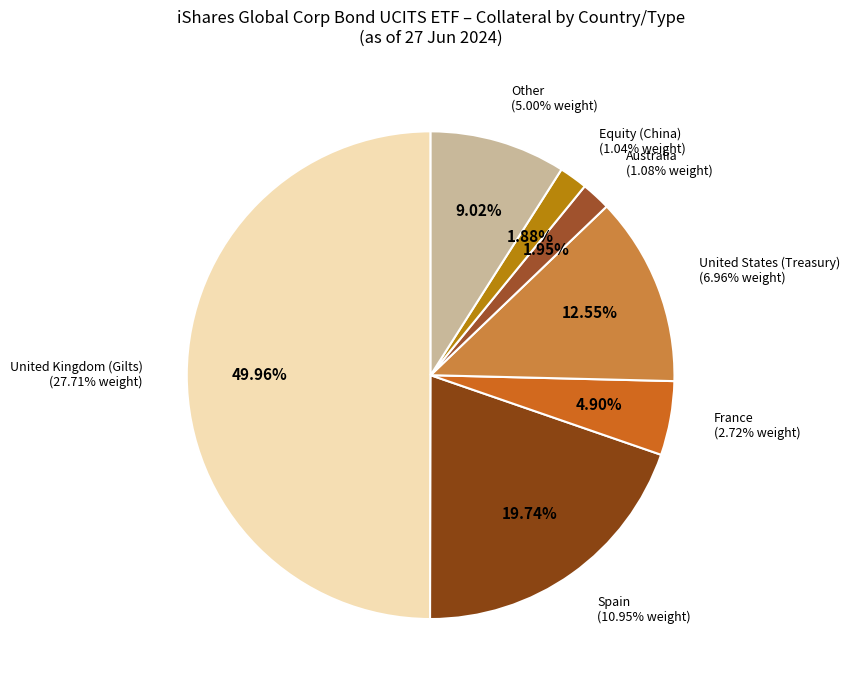

Count the number of slices in the pie.

8